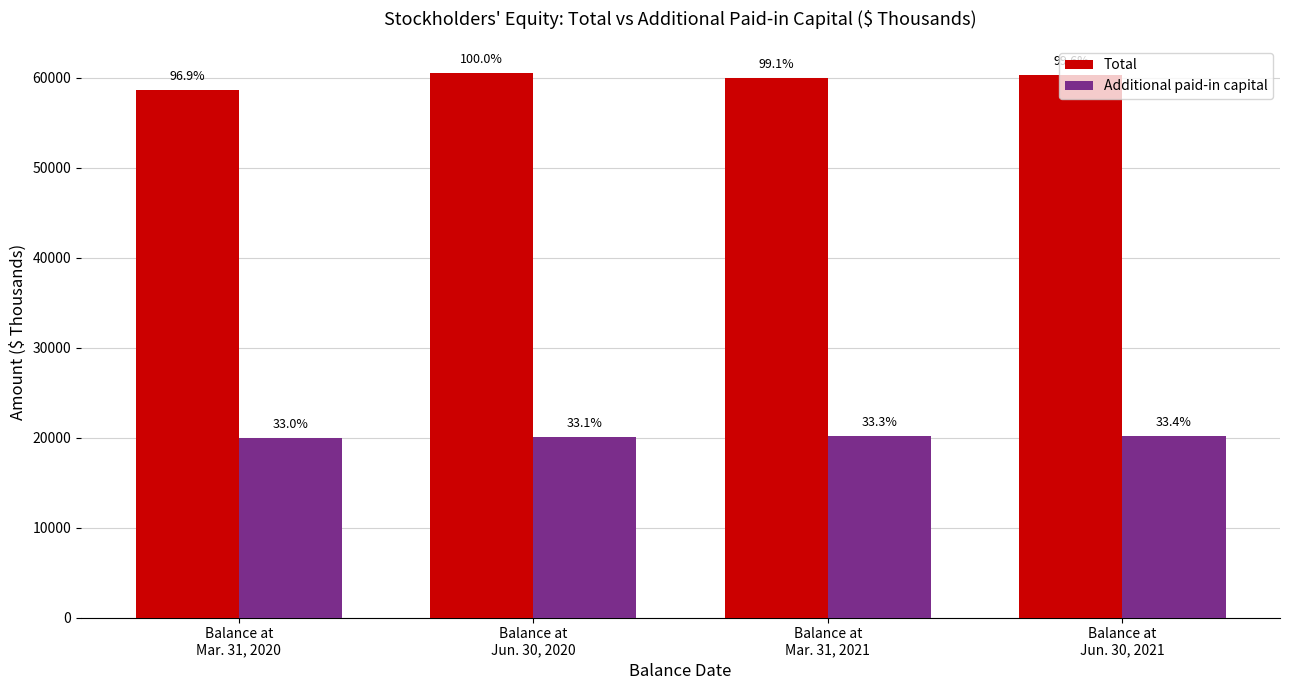

Does the chart contain stacked bars?

No